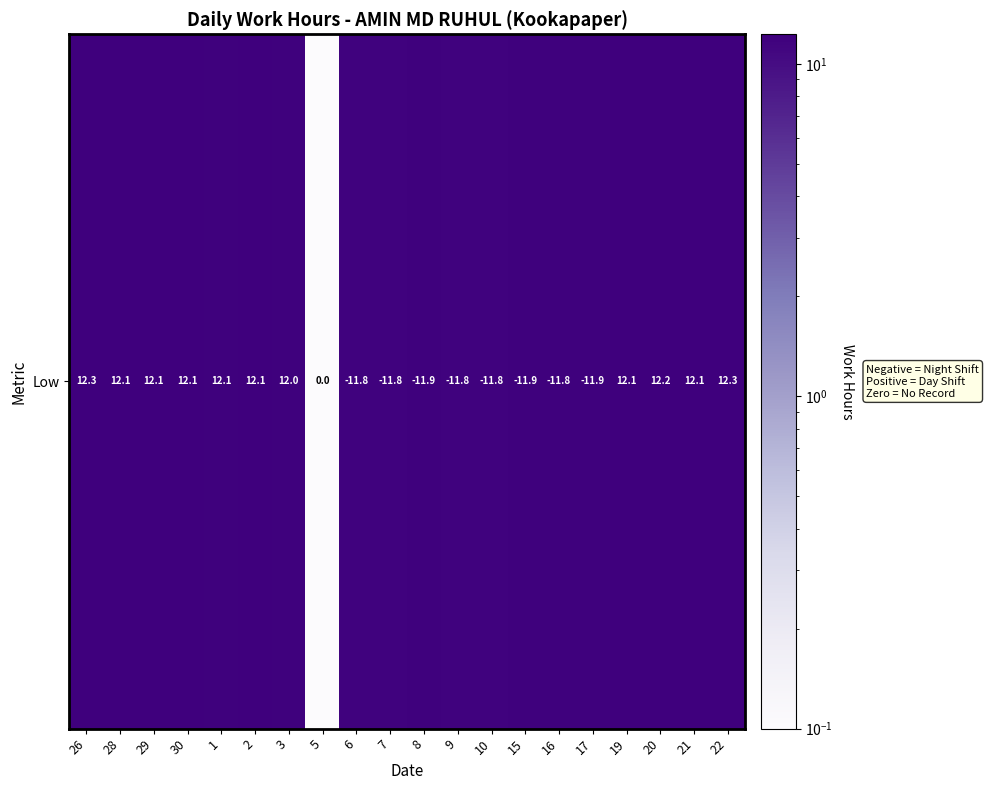

The chart shows a value of 17.8 at 29. True or false?

False